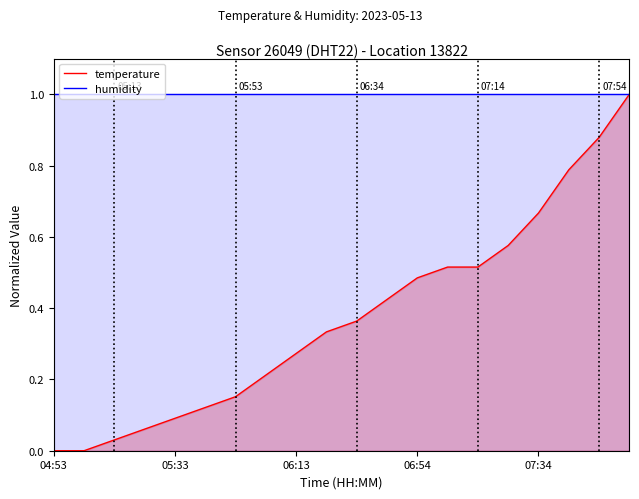

The temperature series shows 0.1 at 05:33. True or false?

True